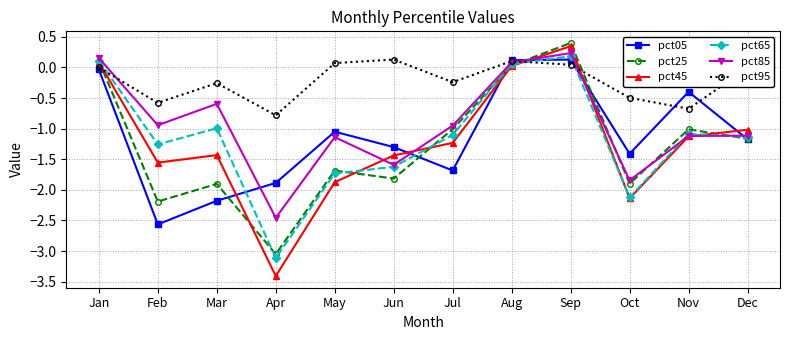

At how many categories does at least one series exceed -1?

12